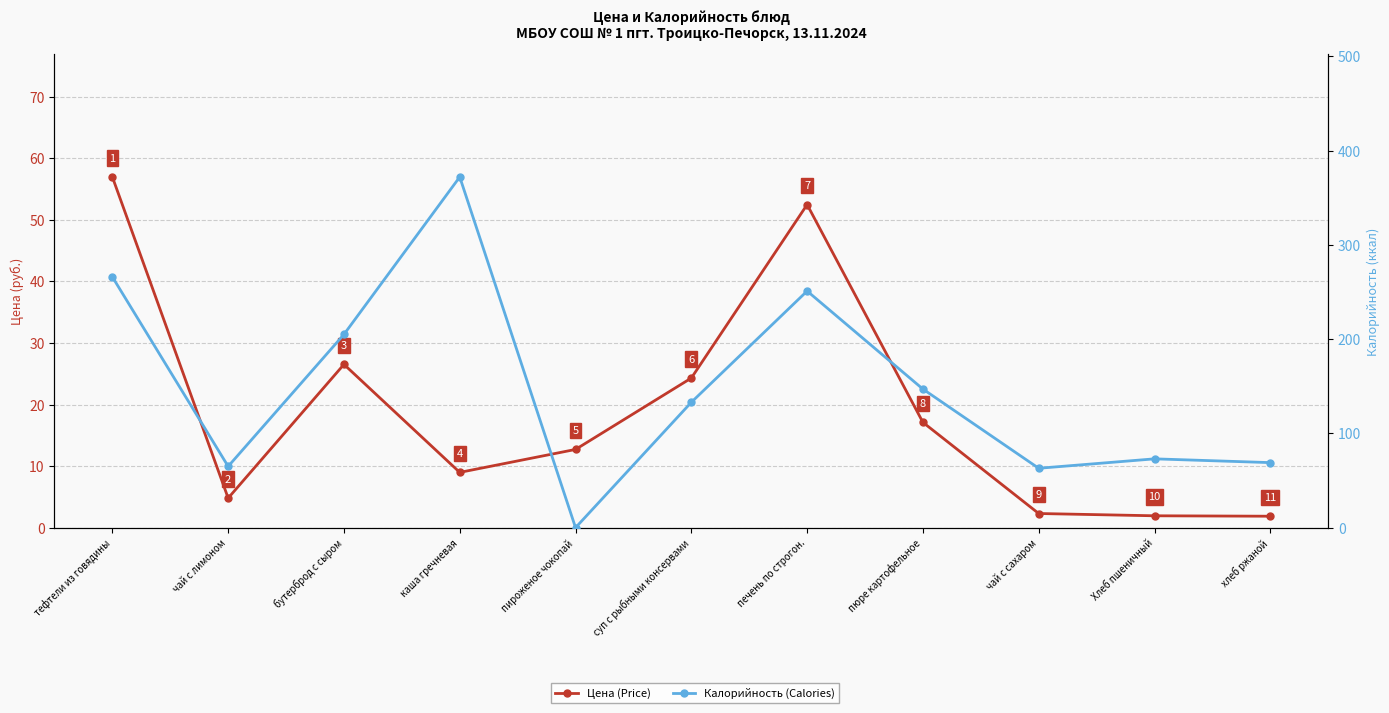

What is the minimum value for Цена (Price)?

1.9